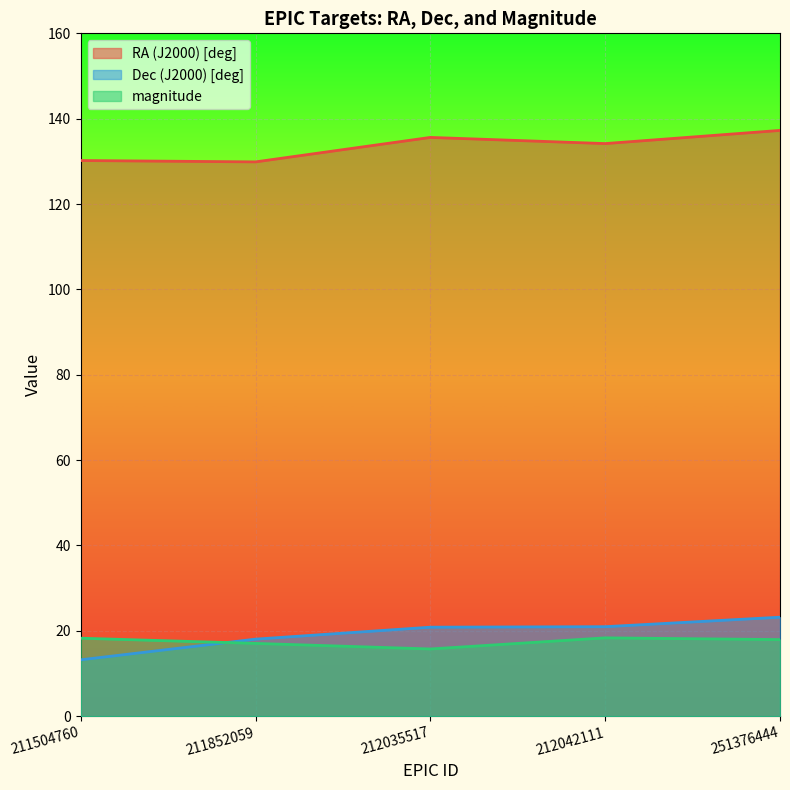

Reading right to left, transcribe all the data shown in this chart.

RA (J2000) [deg]: 137.3	134.2	135.6	129.9	130.2
Dec (J2000) [deg]: 23.2	21.0	20.8	18.0	13.2
magnitude: 17.9	18.3	15.7	17.0	18.3